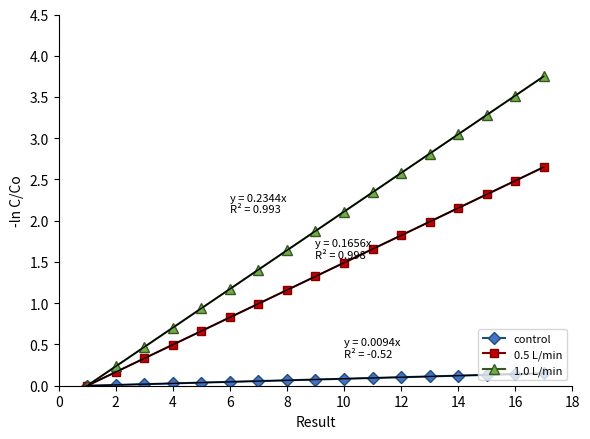

What is the maximum value for 0.5 L/min?

2.6